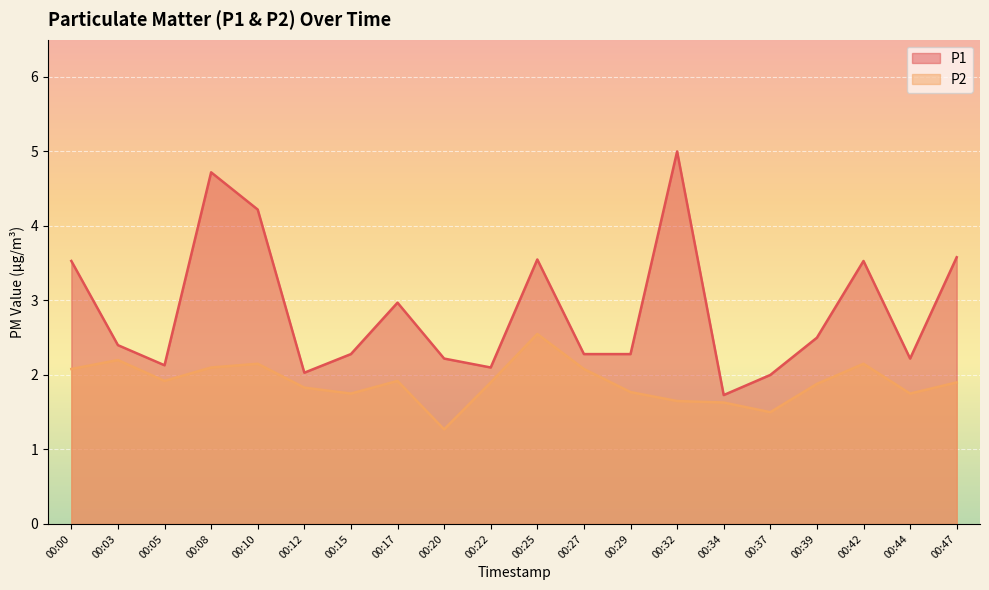

Reading left to right, transcribe all the data shown in this chart.

P1: 3.5	2.4	2.1	4.7	4.2	2.0	2.3	3.0	2.2	2.1	3.5	2.3	2.3	5.0	1.7	2.0	2.5	3.5	2.2	3.6
P2: 2.1	2.2	1.9	2.1	2.1	1.8	1.8	1.9	1.3	1.9	2.5	2.1	1.8	1.6	1.6	1.5	1.9	2.1	1.8	1.9